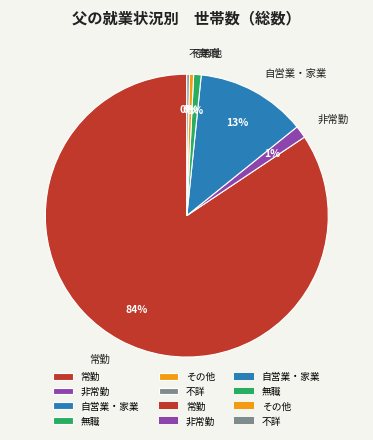

To the nearest percent, what is the average slice percentage?

17%